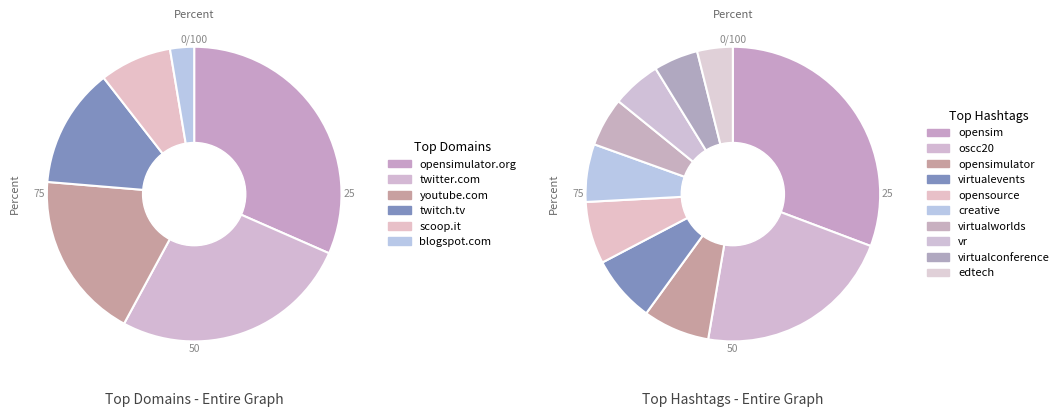

To the nearest percent, what is the difference between the largest and smallest slice percentages?

29%